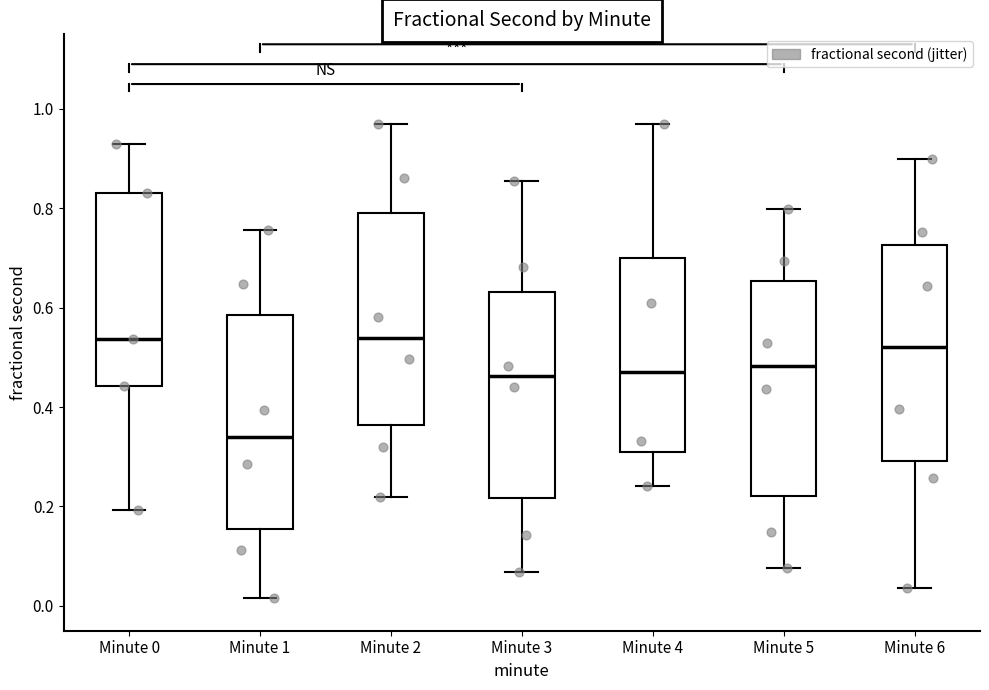

Reading left to right, transcribe this box plot: for each box, give where its median line is, the range the box spans, and where its two whiskers end, as read against the y-axis. The values are not printed on the chart, so give them approximately, as read against the axis.

Minute 0: median 0.54, box 0.44 to 0.84, whiskers 0.20 to 0.92
Minute 1: median 0.34, box 0.16 to 0.58, whiskers 0.02 to 0.76
Minute 2: median 0.54, box 0.36 to 0.80, whiskers 0.22 to 0.96
Minute 3: median 0.46, box 0.22 to 0.64, whiskers 0.06 to 0.86
Minute 4: median 0.48, box 0.30 to 0.70, whiskers 0.24 to 0.98
Minute 5: median 0.48, box 0.22 to 0.66, whiskers 0.08 to 0.80
Minute 6: median 0.52, box 0.30 to 0.72, whiskers 0.04 to 0.90